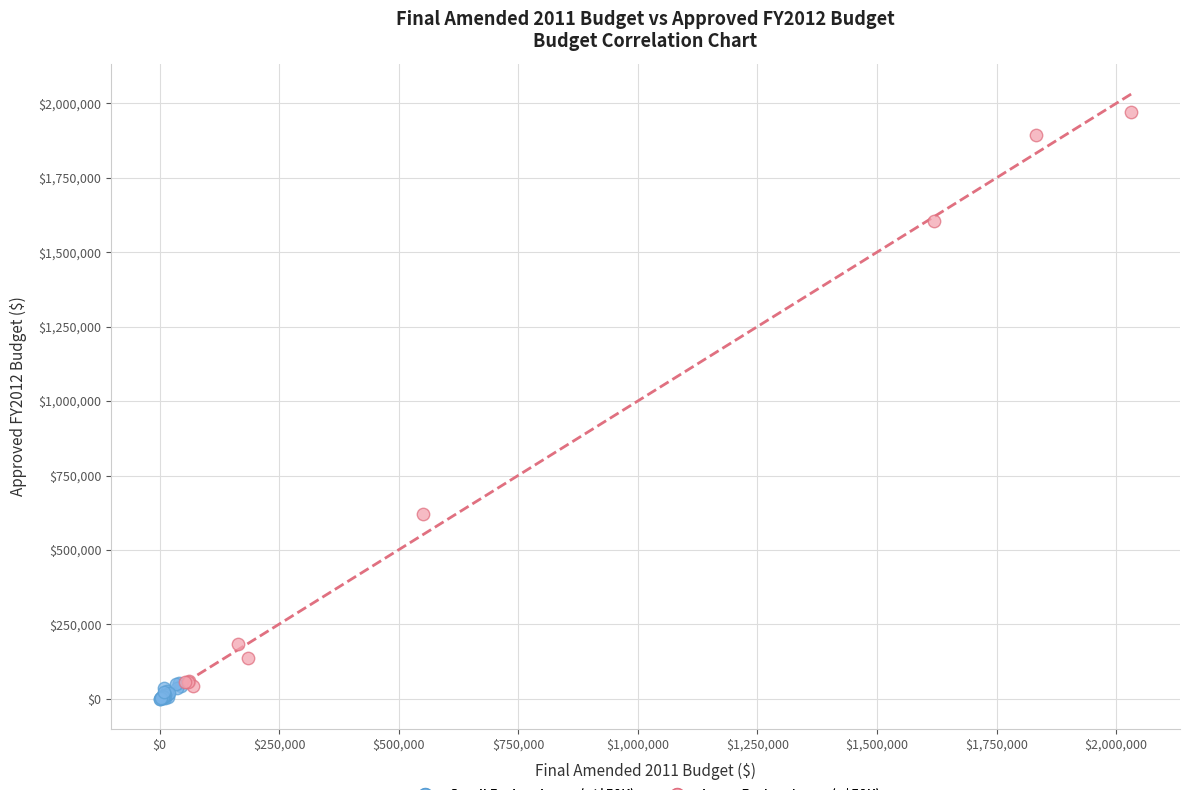

Which series reaches the maximum Y coordinate?

Large Budget Items (>$50K)